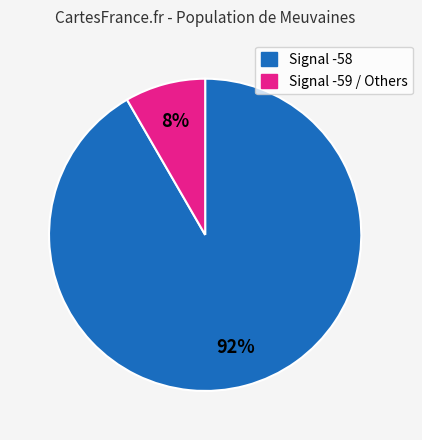

To the nearest percent, what is the average slice percentage?

50%